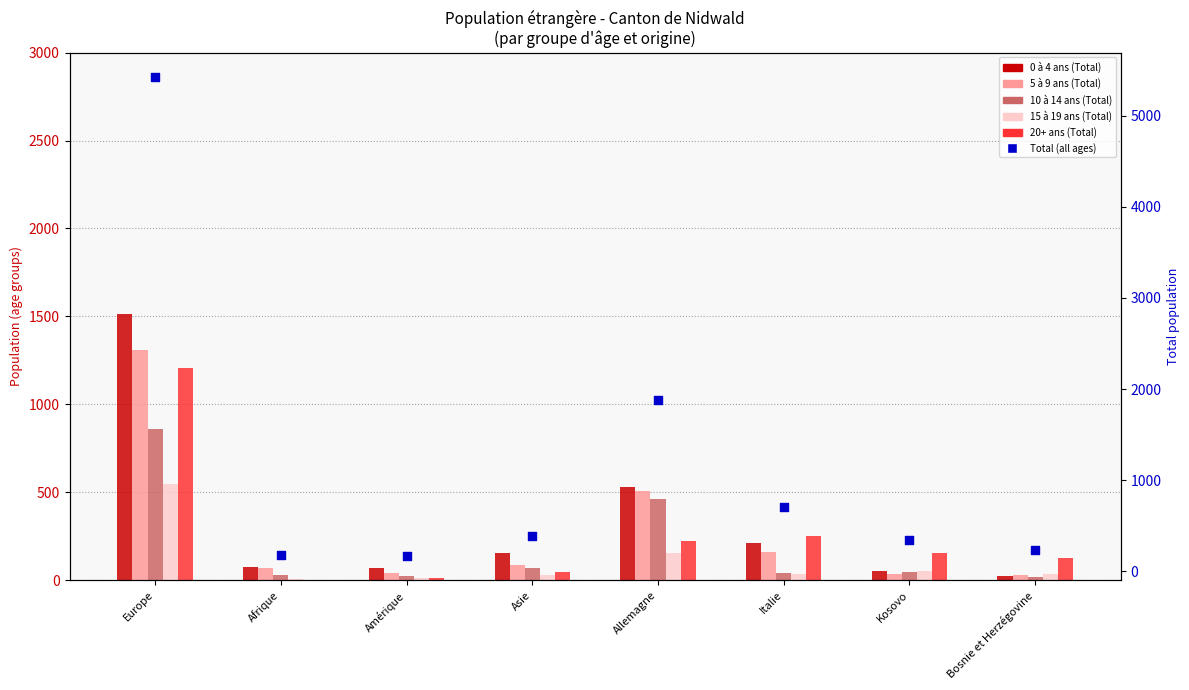

Which series reaches the maximum Y coordinate?

Total (all ages)